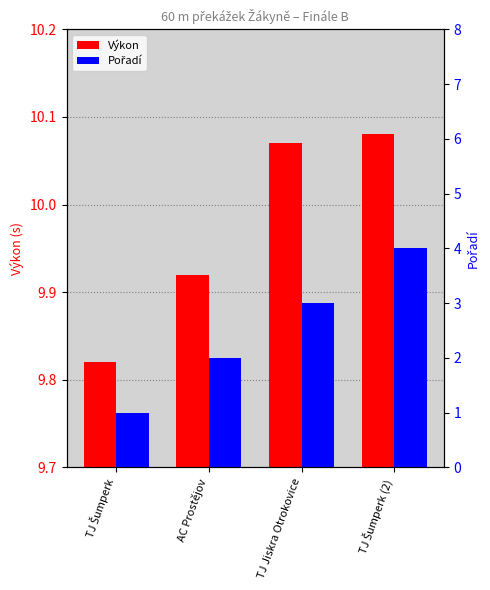

Rank the series by their average value, from highest to lowest.

Výkon, Pořadí